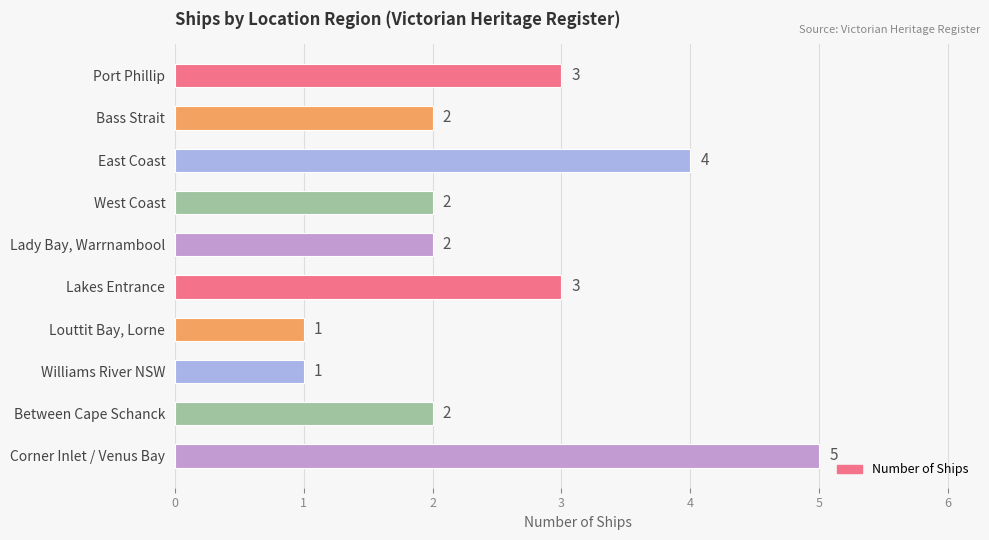

What is the label of the 1st bar from the top?

Port Phillip